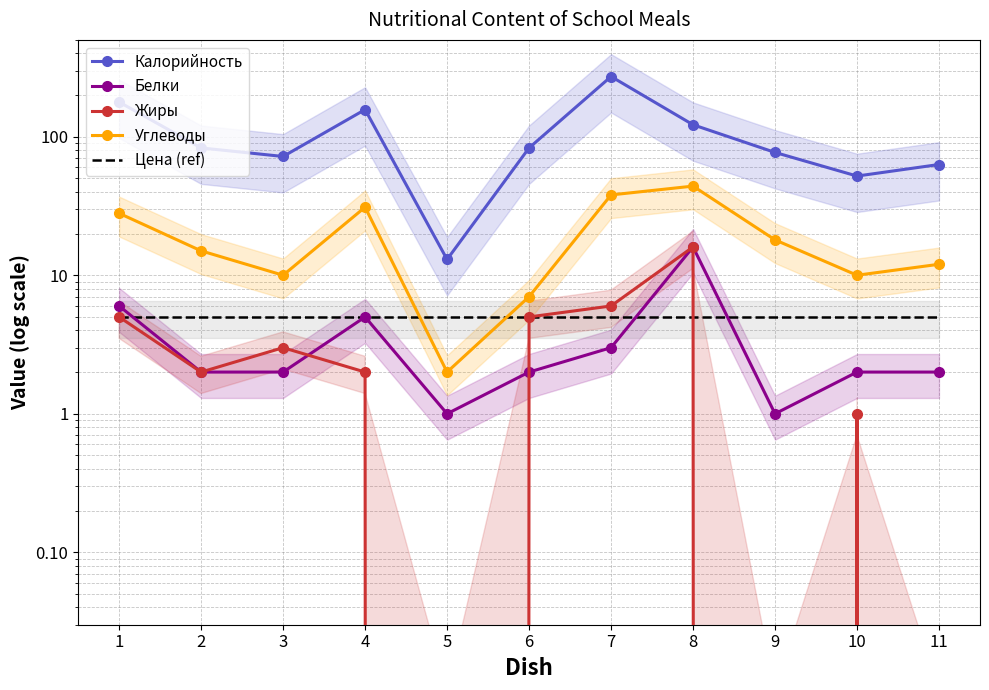

True or false: Цена (ref) and Калорийность intersect in this chart.

False